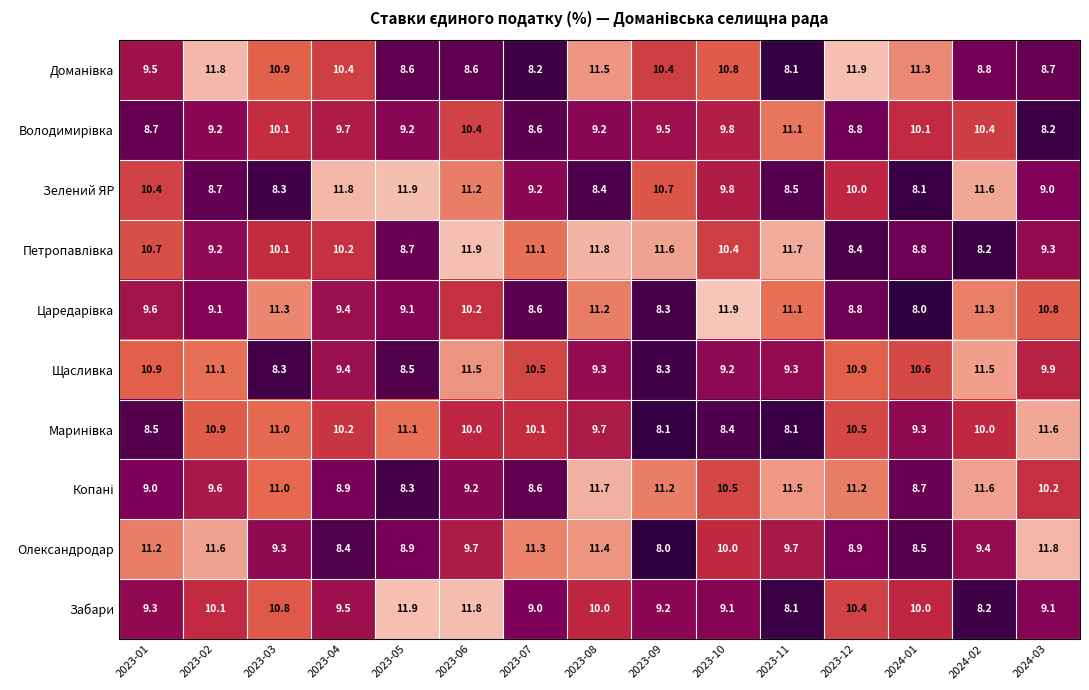

What is the smallest value displayed?

8.0